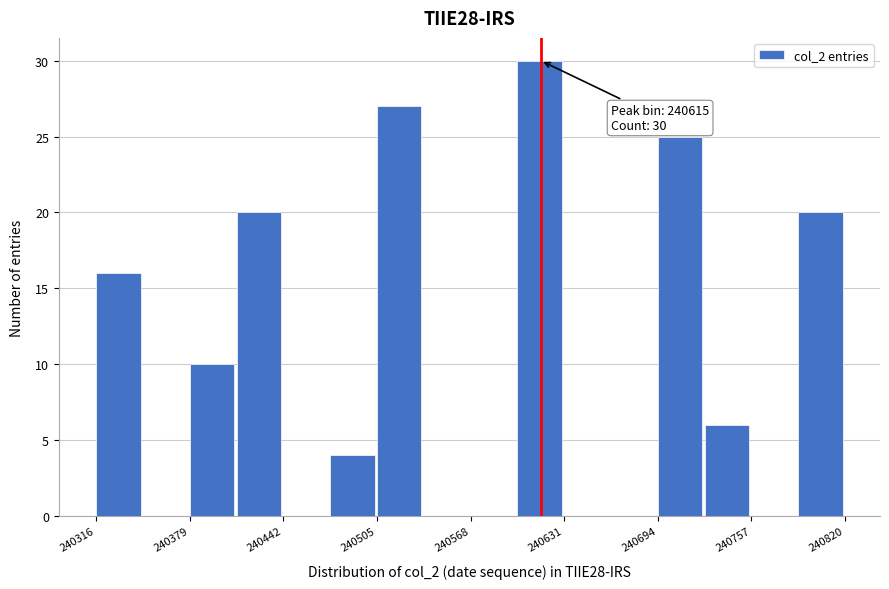

Read against the x-axis, roughly where is the centre of the tallest bar?

240610